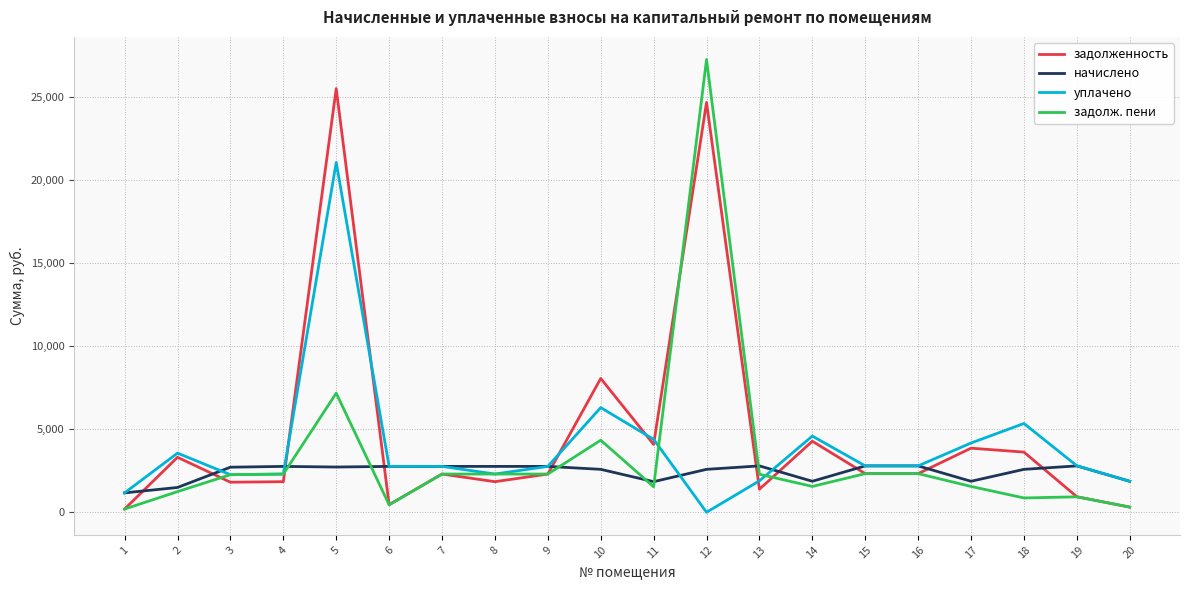

What is the difference between the maximum and second lowest values in the начислено series?

1297.9